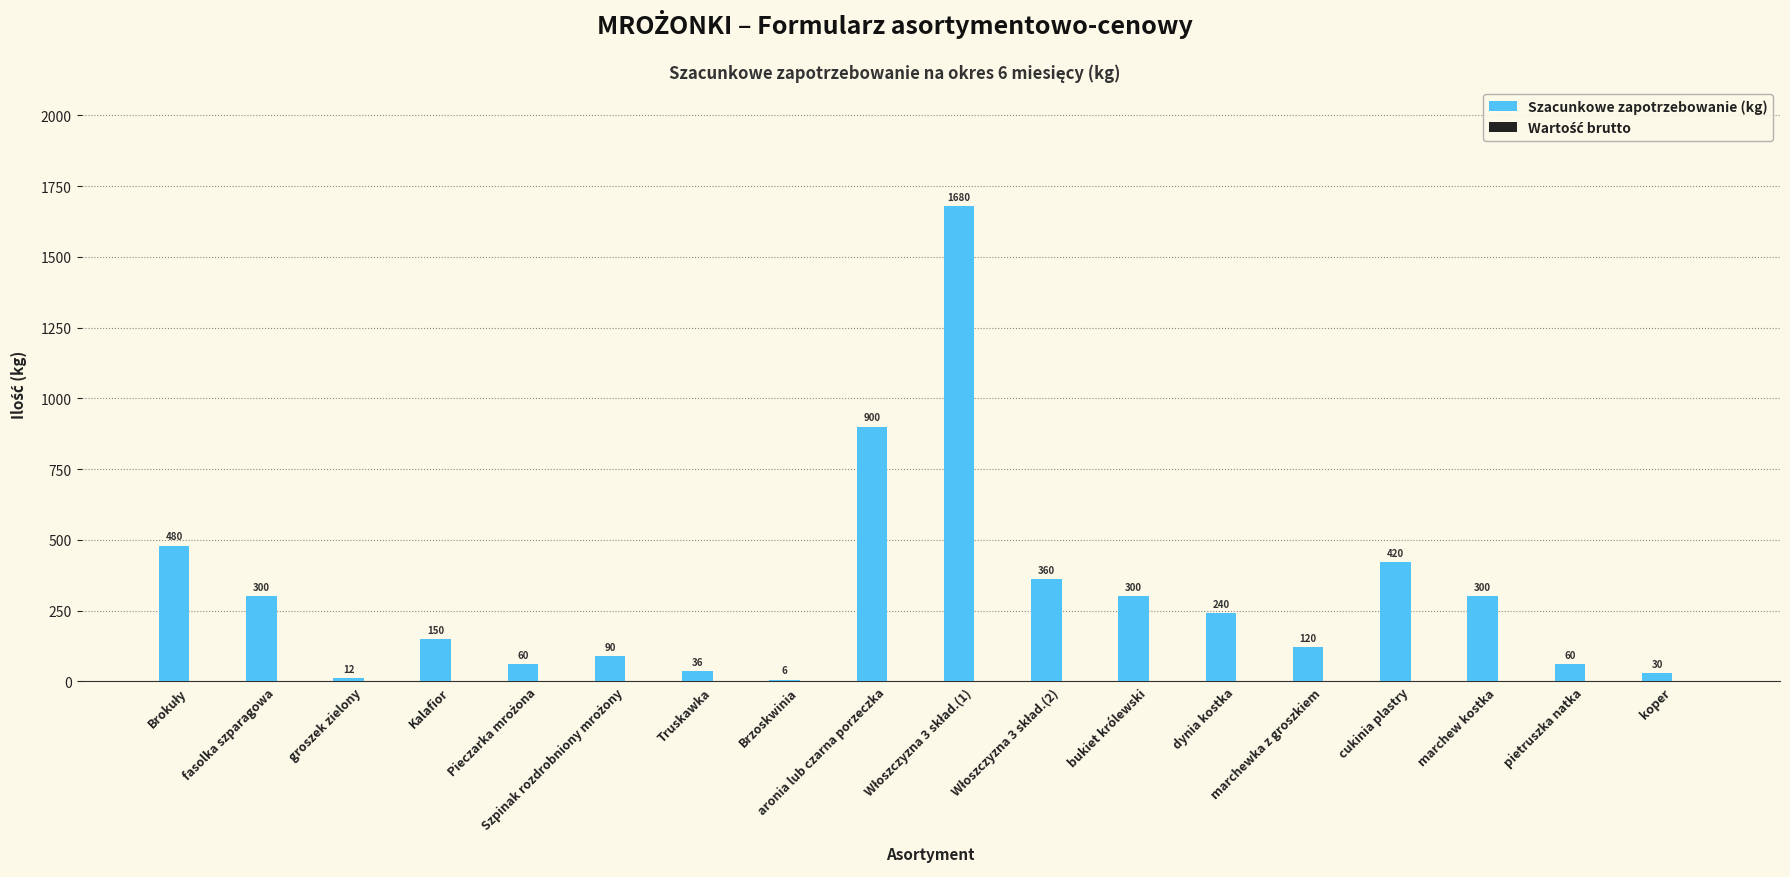

What is the sum of the values at aronia lub czarna porzeczka and Truskawka?

936